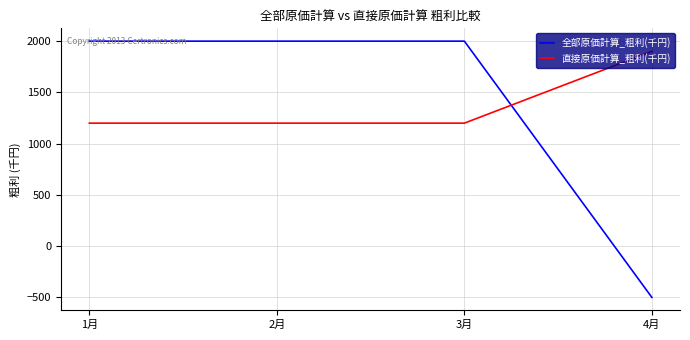

What is the sum of all 直接原価計算_粗利(千円) values?

5500